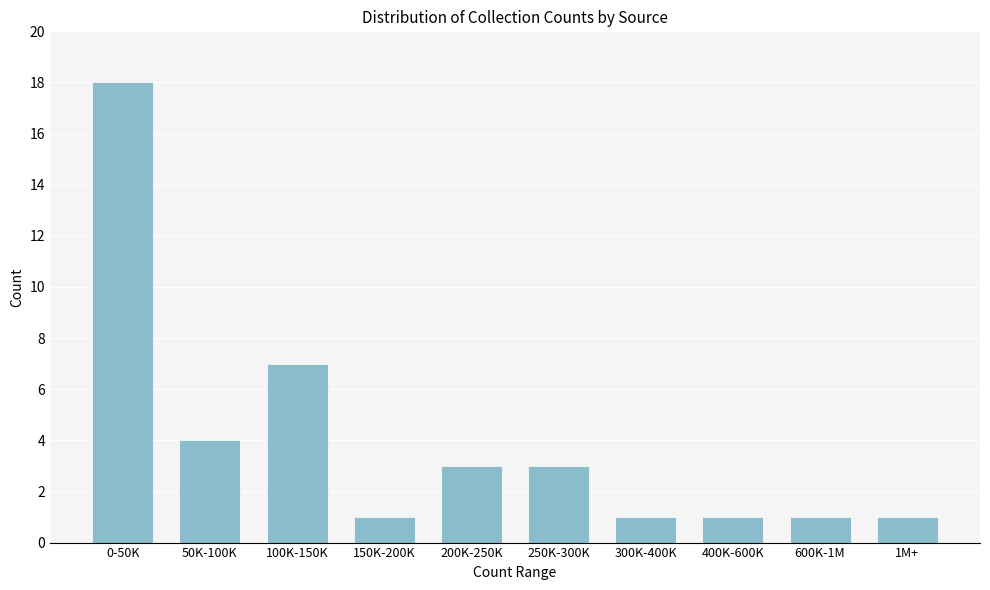

Reading left to right, list all the values displayed in this chart.

0-50K=18	50K-100K=4	100K-150K=7	150K-200K=1	200K-250K=3	250K-300K=3	300K-400K=1	400K-600K=1	600K-1M=1	1M+=1